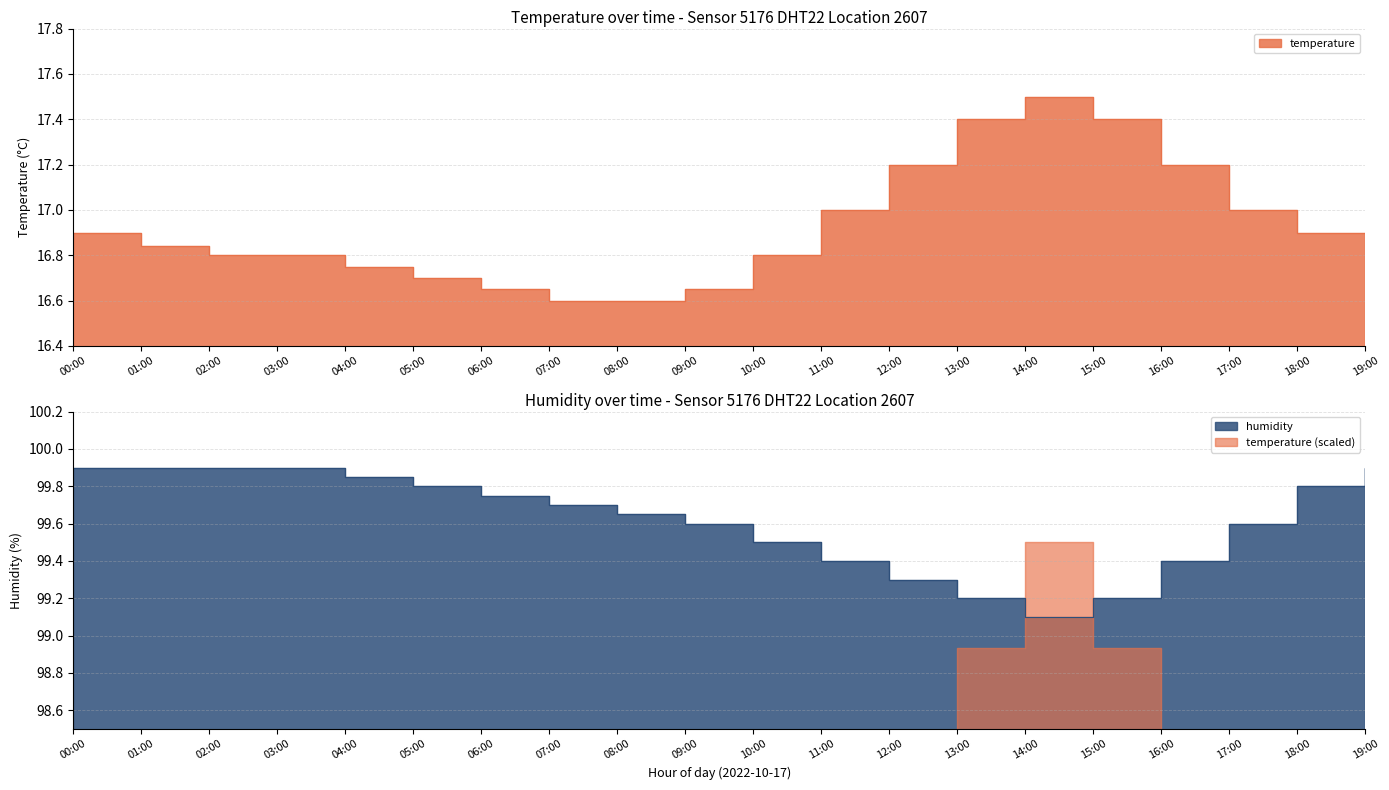

True or false: temperature has more than 1 interior local peaks.

False